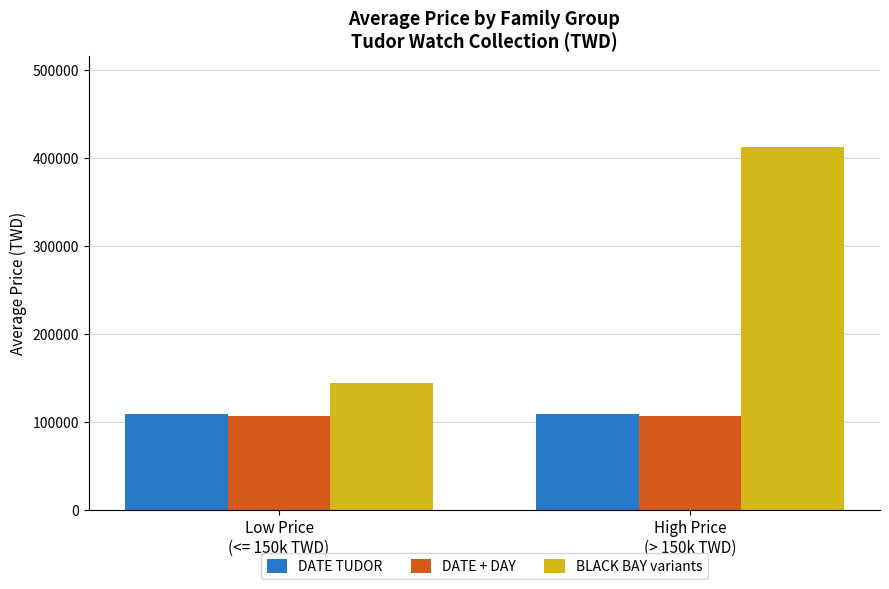

Which series has the largest total across all categories?

BLACK BAY variants